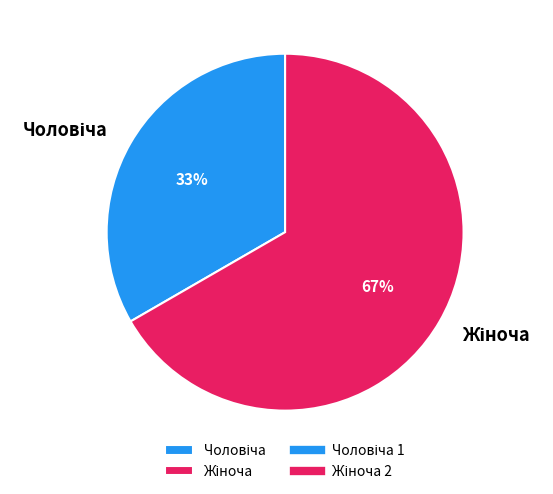

To the nearest percent, what is the average slice percentage?

50%